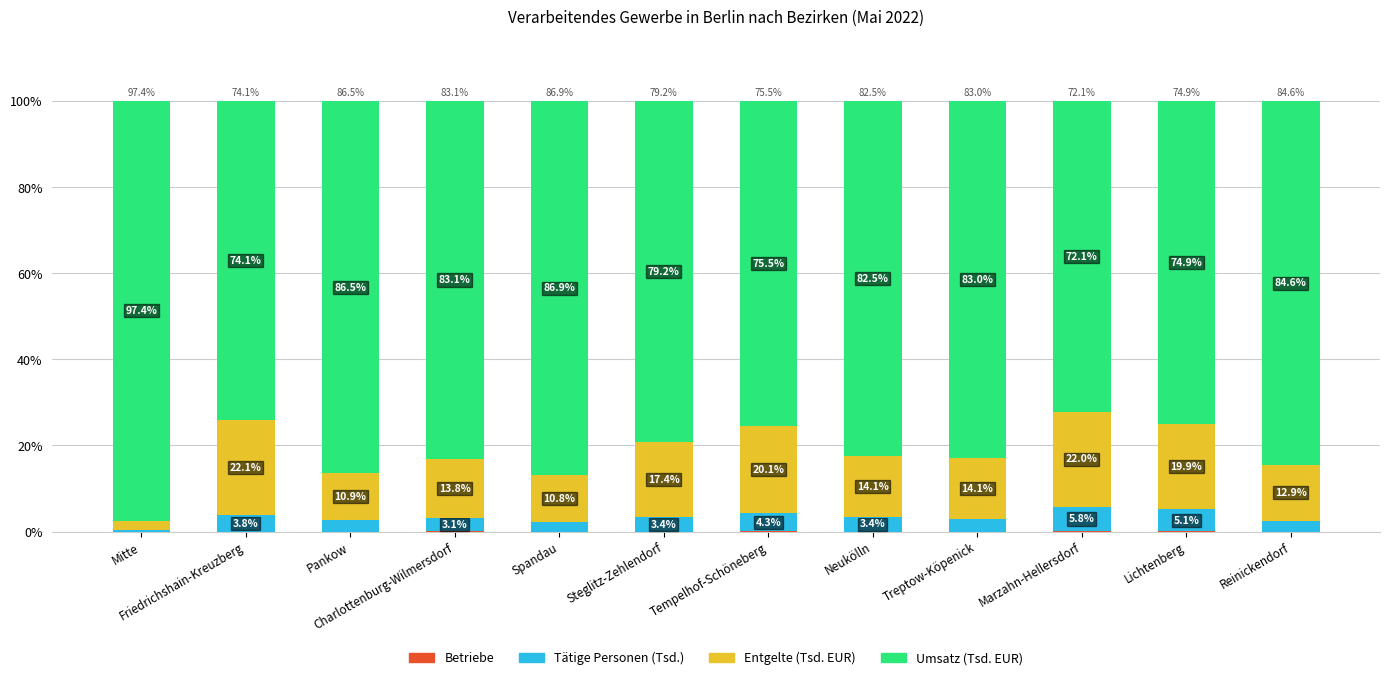

What is the total value across all series at Charlottenburg-Wilmersdorf?

100.0